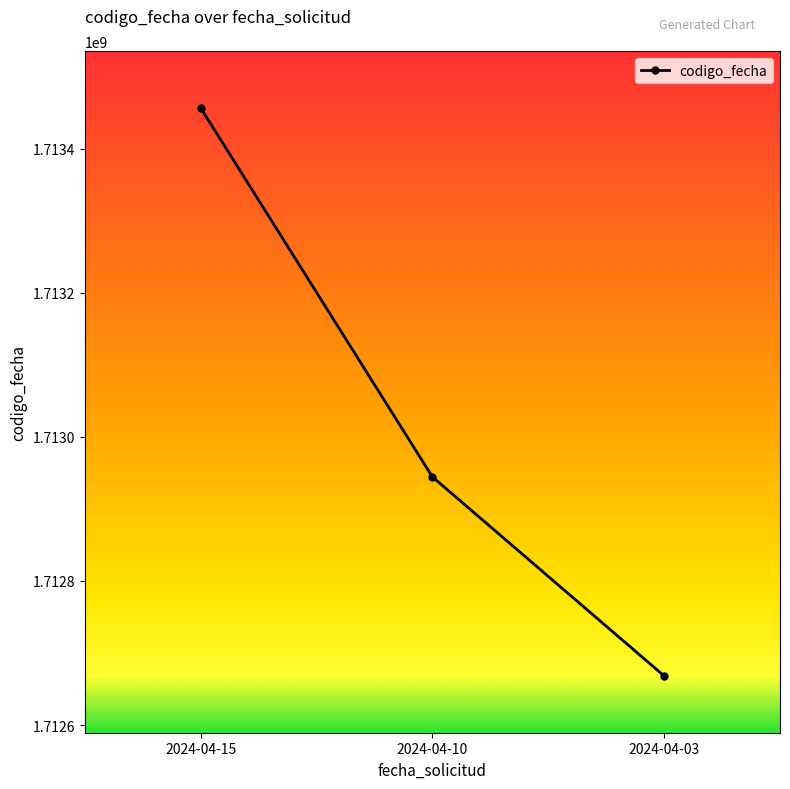

What is the average value?

1713023146